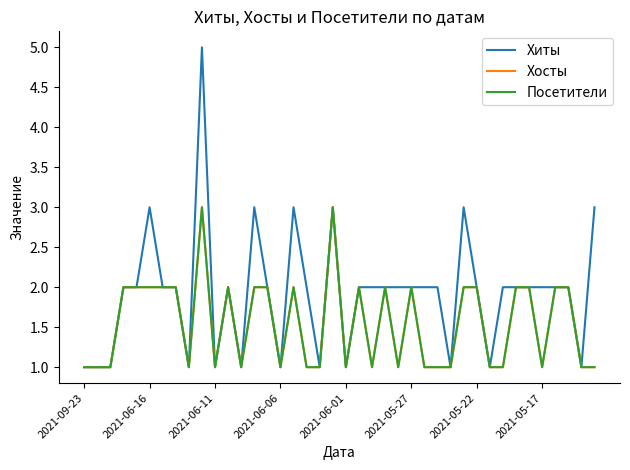

Is this an area chart (filled region under the line)?

No